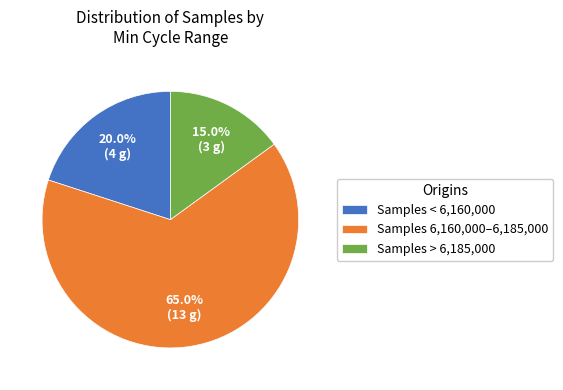

Does any single category account for the majority?

Yes